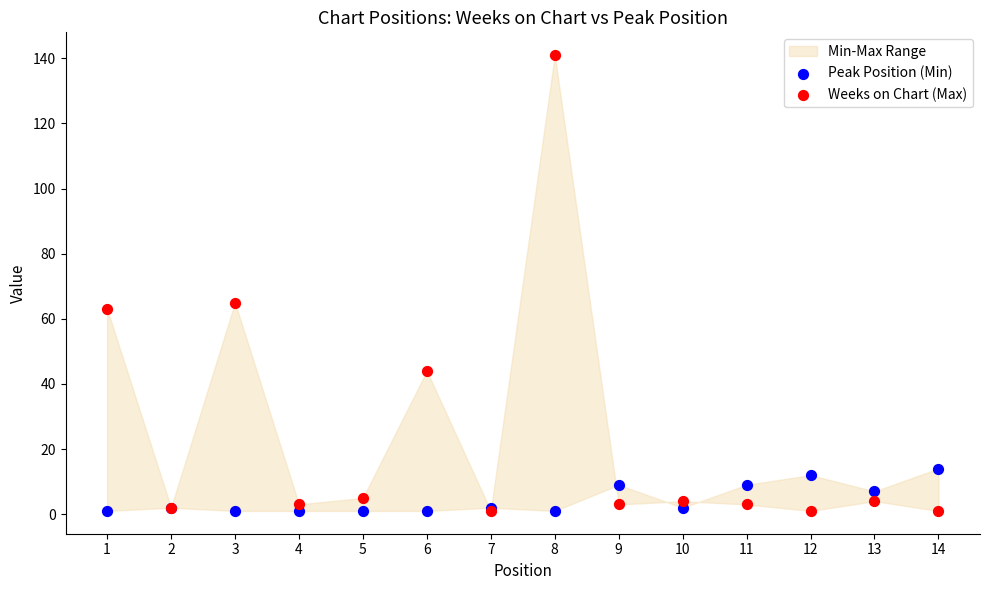

In the Weeks on Chart (Max) series, what Y value is closest to 71?

65